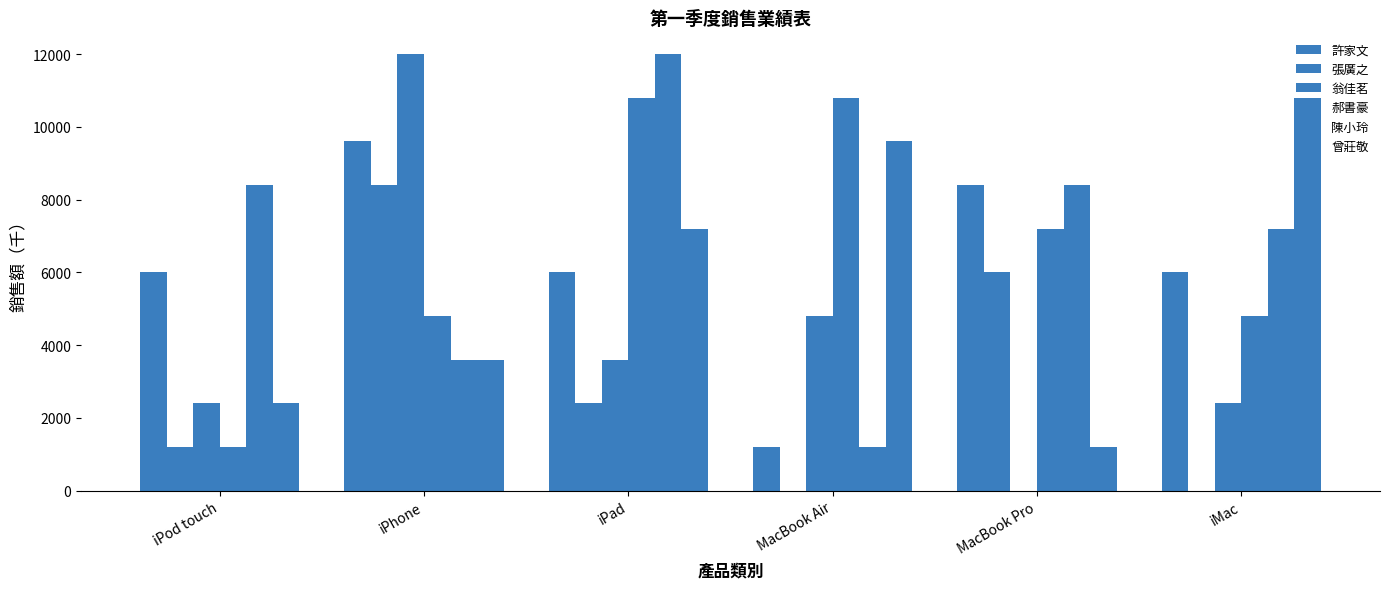

How many data points does each series have?

6